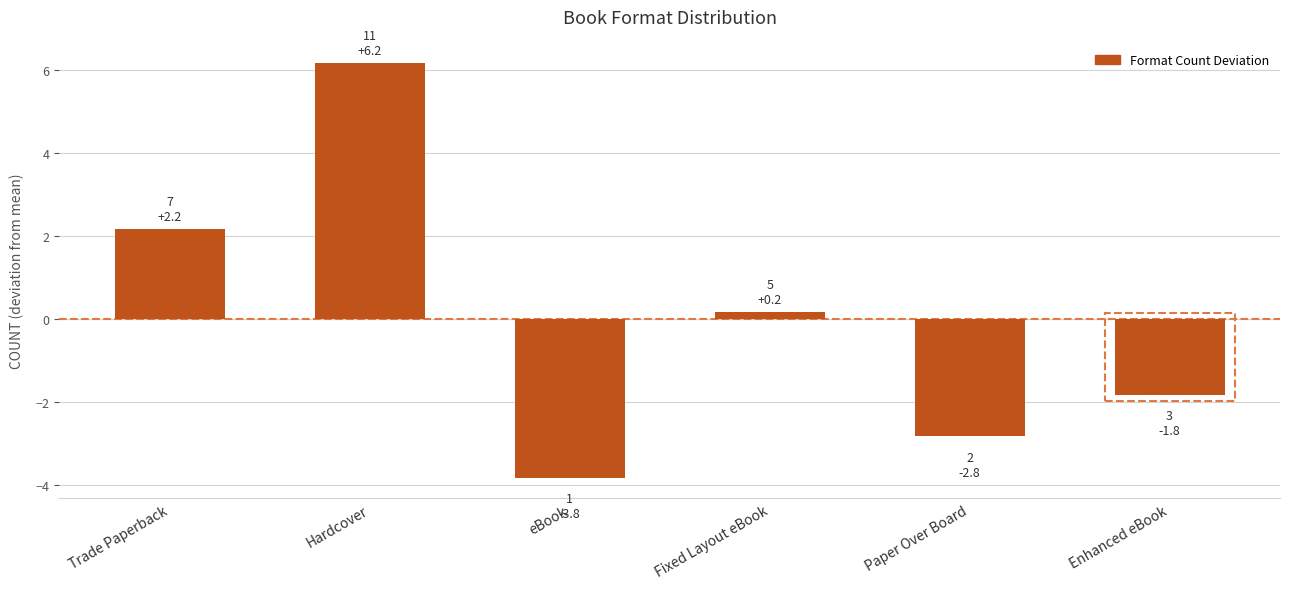

What is the approximate value at Fixed Layout eBook?

0.2